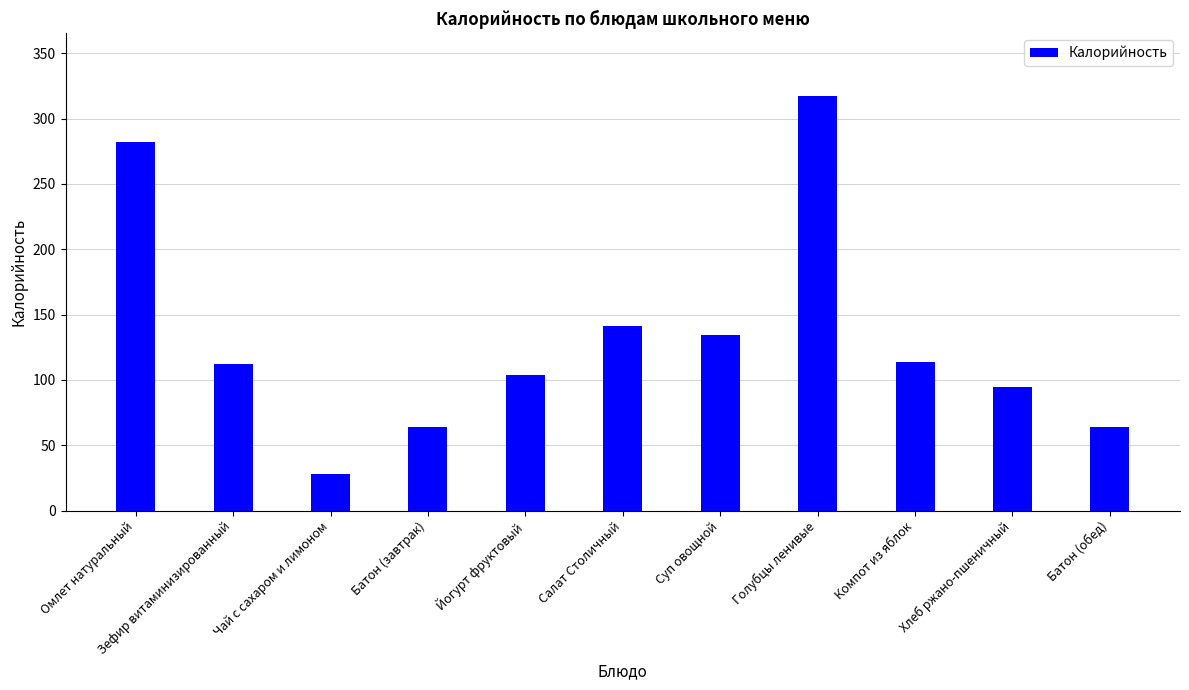

What is the difference between the values at Йогурт фруктовый and Хлеб ржано-пшеничный?

9.7